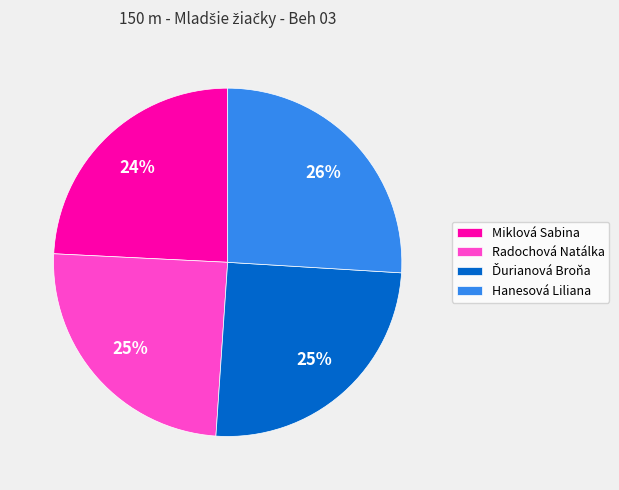

Is Miklová Sabina the majority of the pie?

No